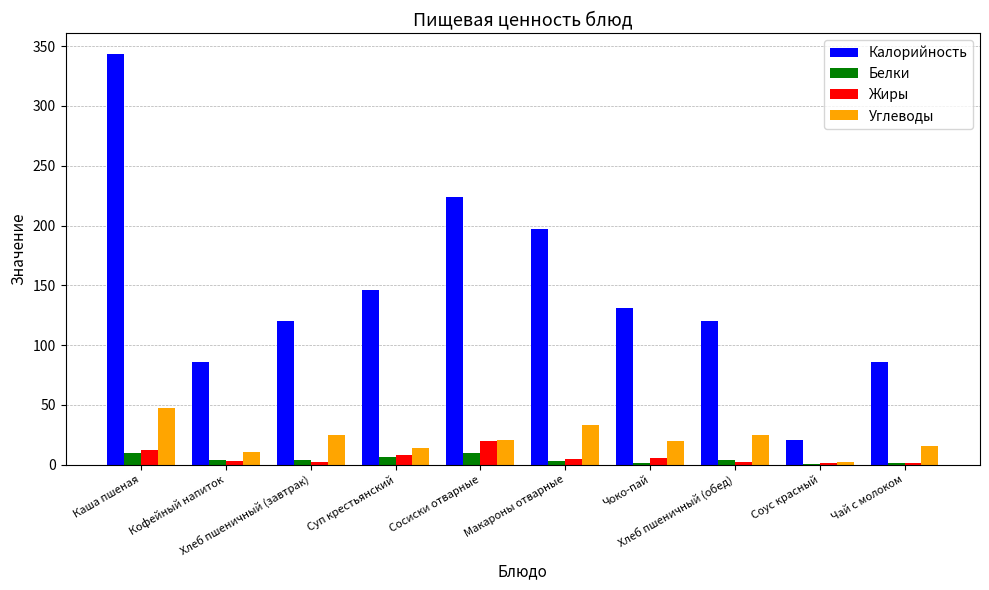

What is the sum of all Калорийность values?

1474.6